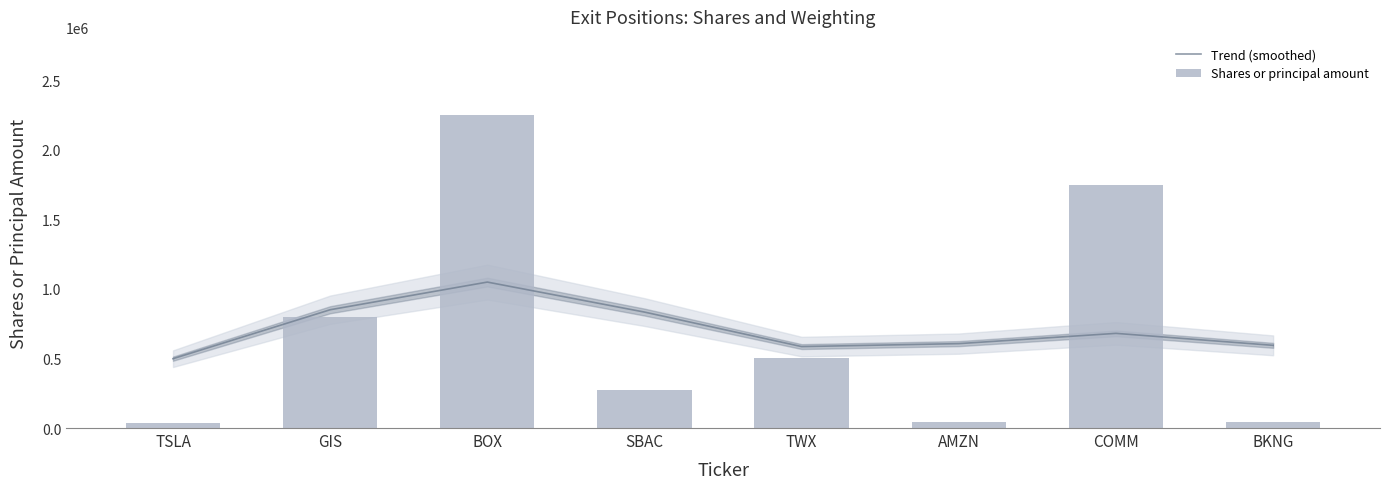

Which series has the largest total across all categories?

Trend (smoothed)